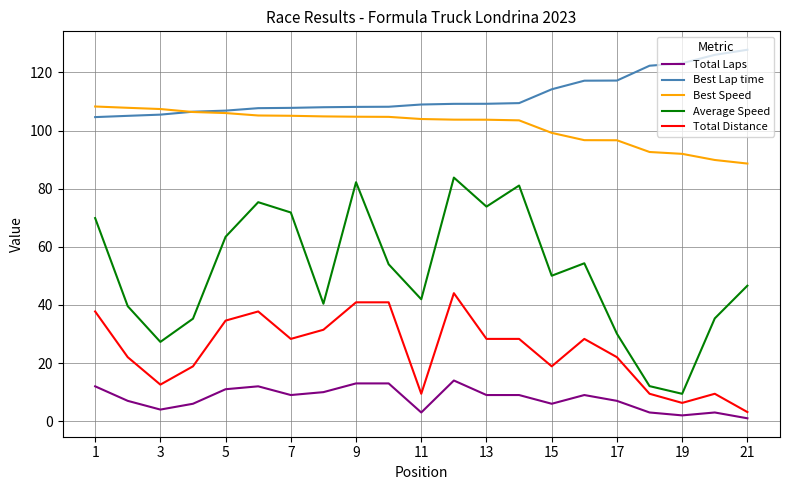

What is the greatest value displayed?

127.8